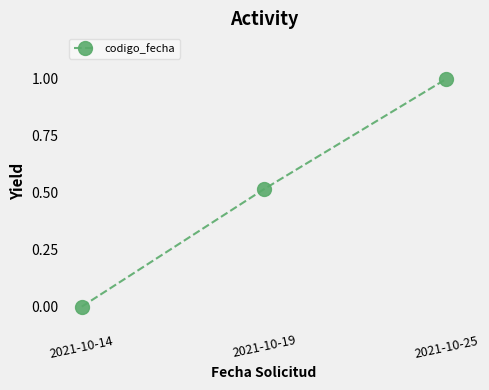

Rank the categories by value from highest to lowest.

2021-10-25, 2021-10-19, 2021-10-14